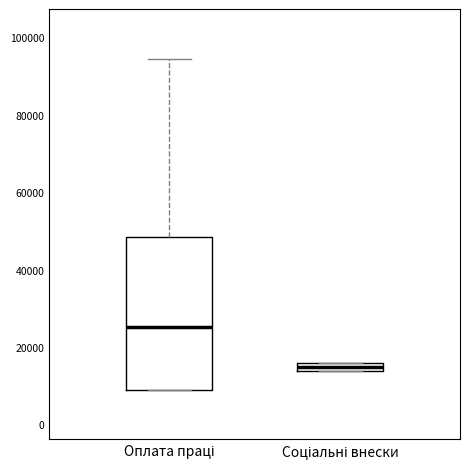

Where is the upper edge of the box for Соціальні внески on the y-axis? The values are not printed on the chart, so give them approximately, as read against the axis.

16000